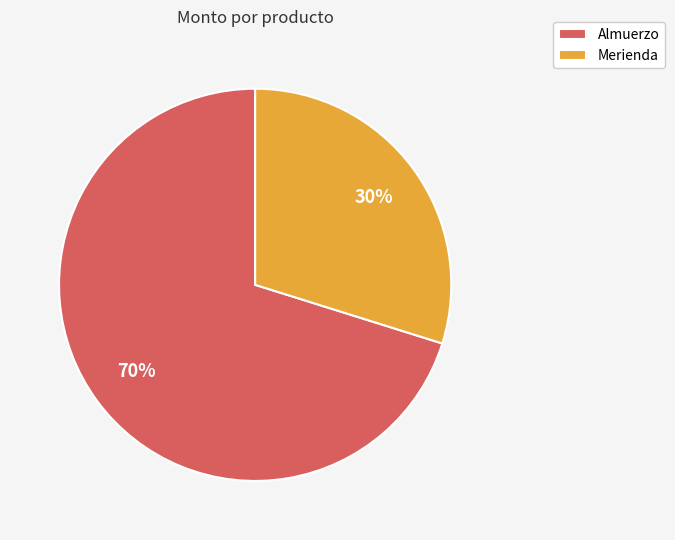

Which has a higher value, Merienda or Almuerzo?

Almuerzo